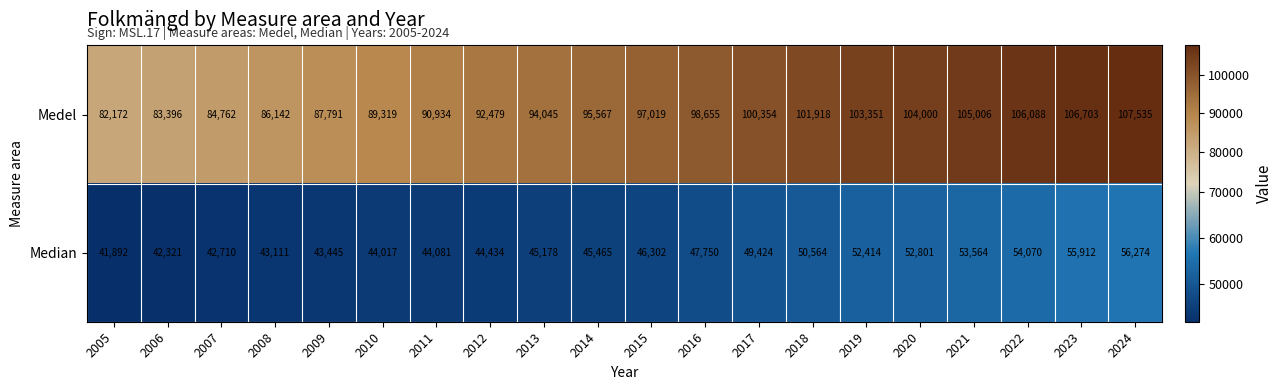

What is the sum of all Median values?

955729